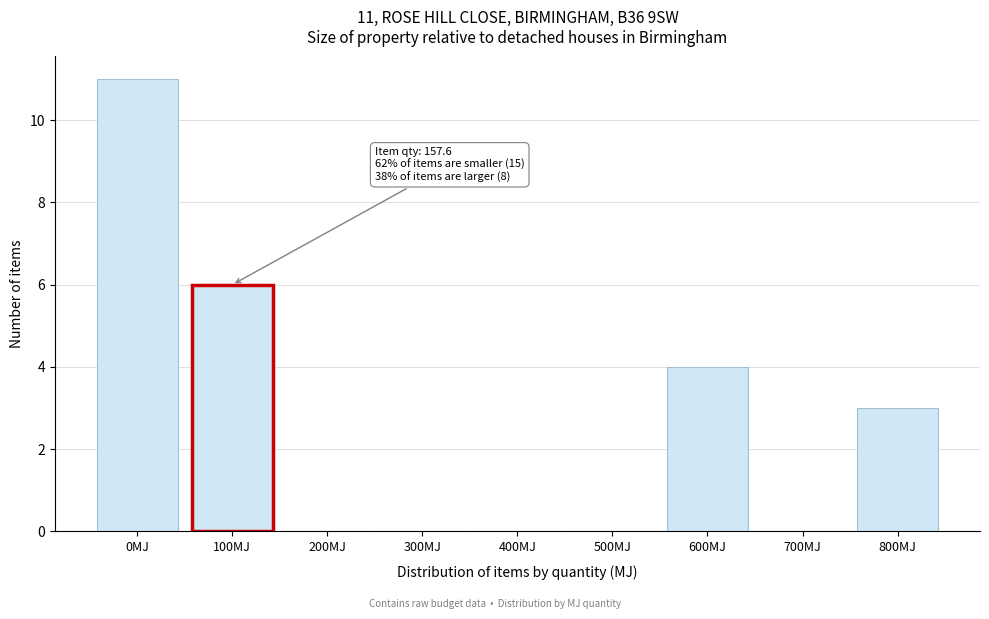

Reading left to right, extract all data points from this chart.

0MJ=11	100MJ=6	200MJ=0	300MJ=0	400MJ=0	500MJ=0	600MJ=4	700MJ=0	800MJ=3